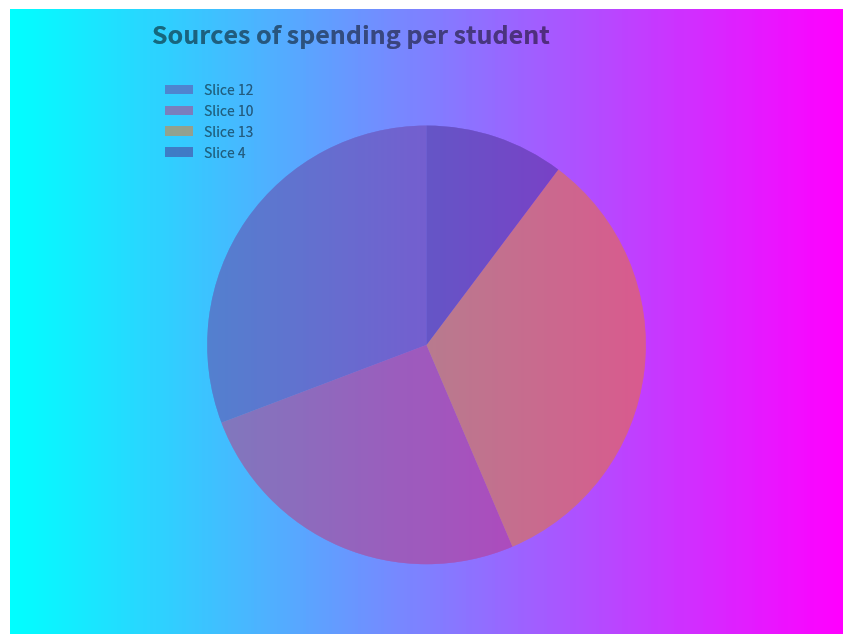

Is there a majority slice in this chart?

No